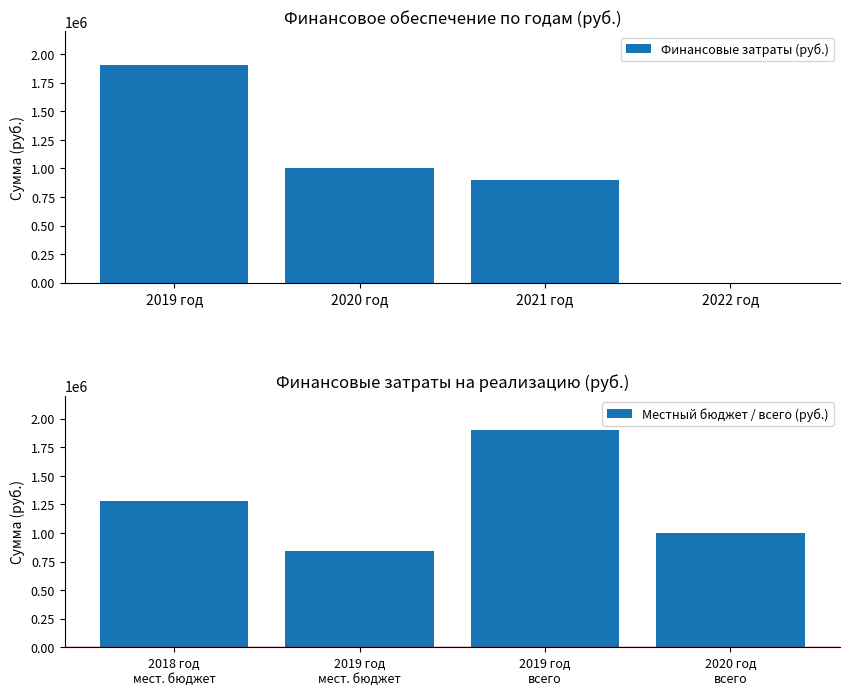

What is the maximum value for Местный бюджет / всего (руб.)?

1901152.0